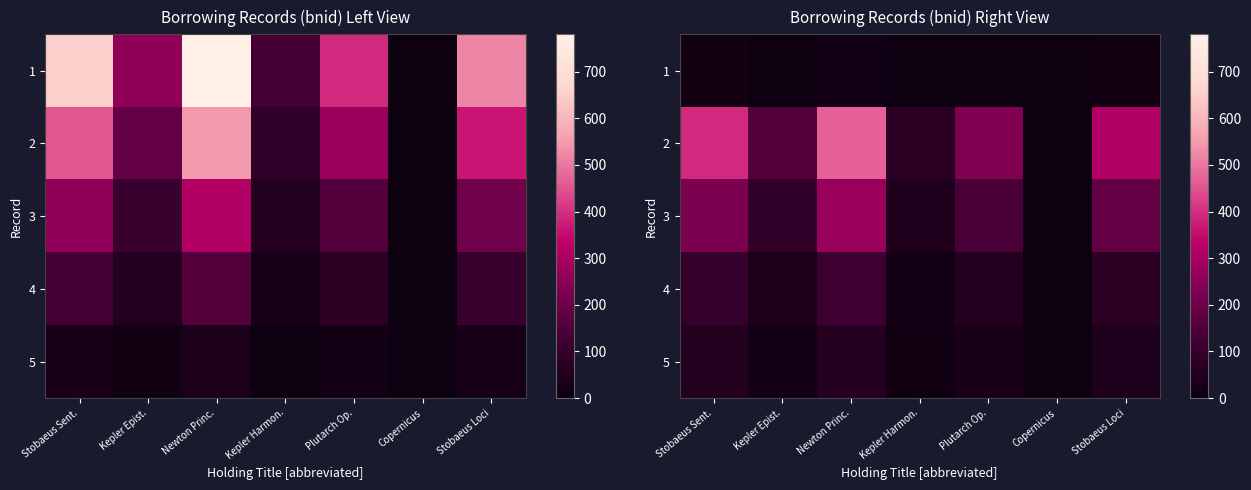

What is the sum of the 4 values at Kepler Epist. and Kepler Harmon.?

58.5